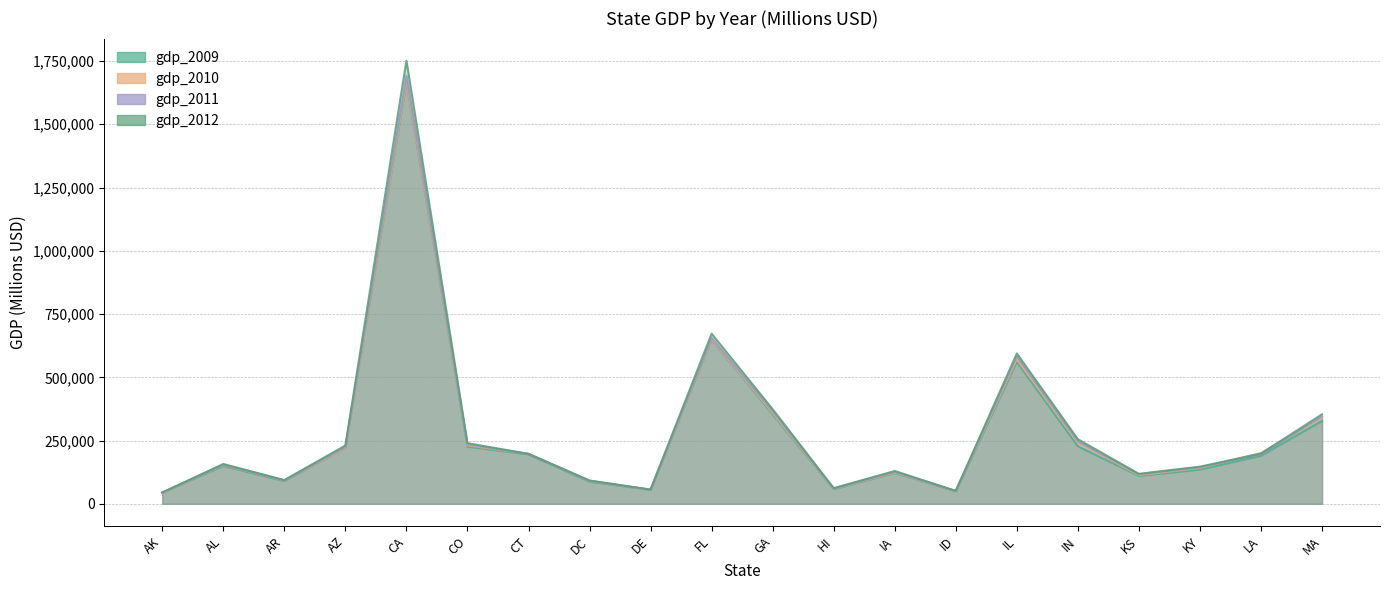

At which category does the chart reach its peak across all series?

CA